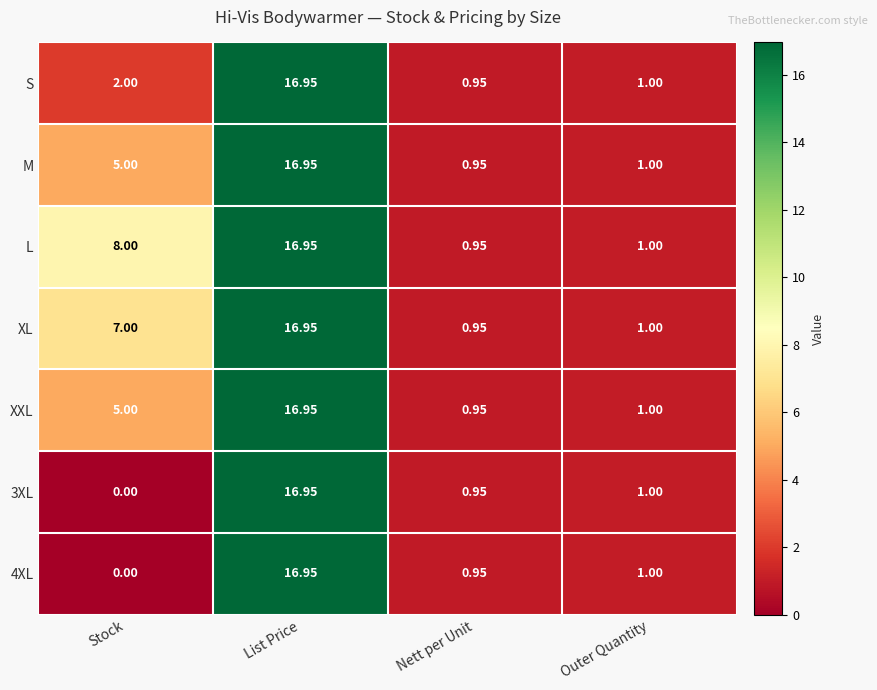

Which category has the highest value in the XL series?

List Price